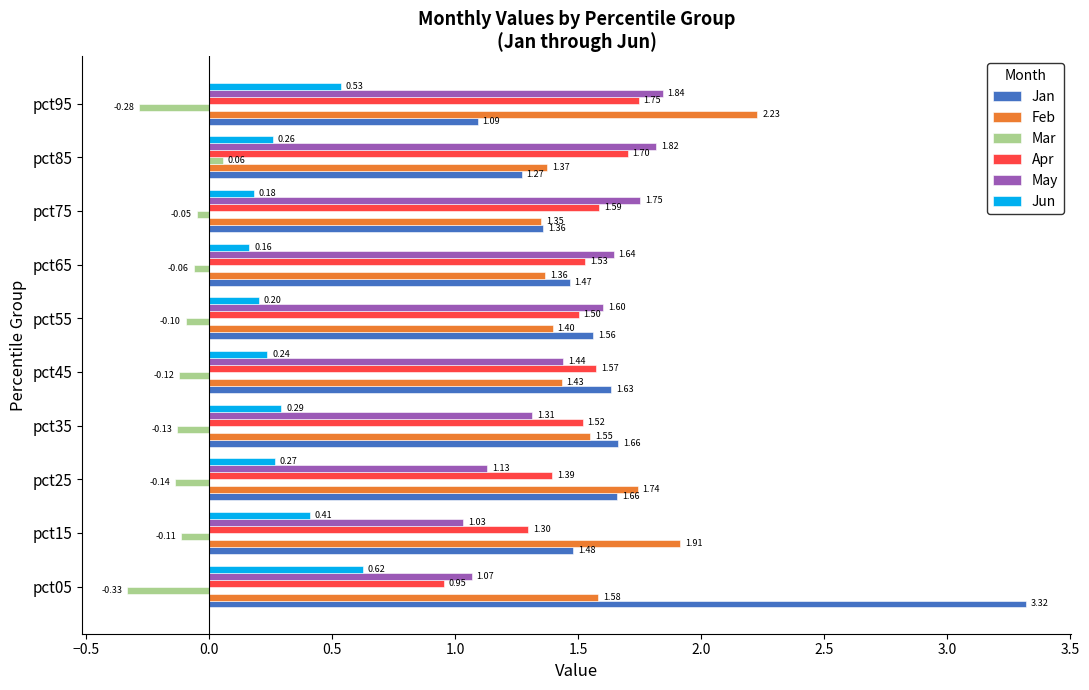

What is the difference between the highest and lowest values at pct95?

2.5